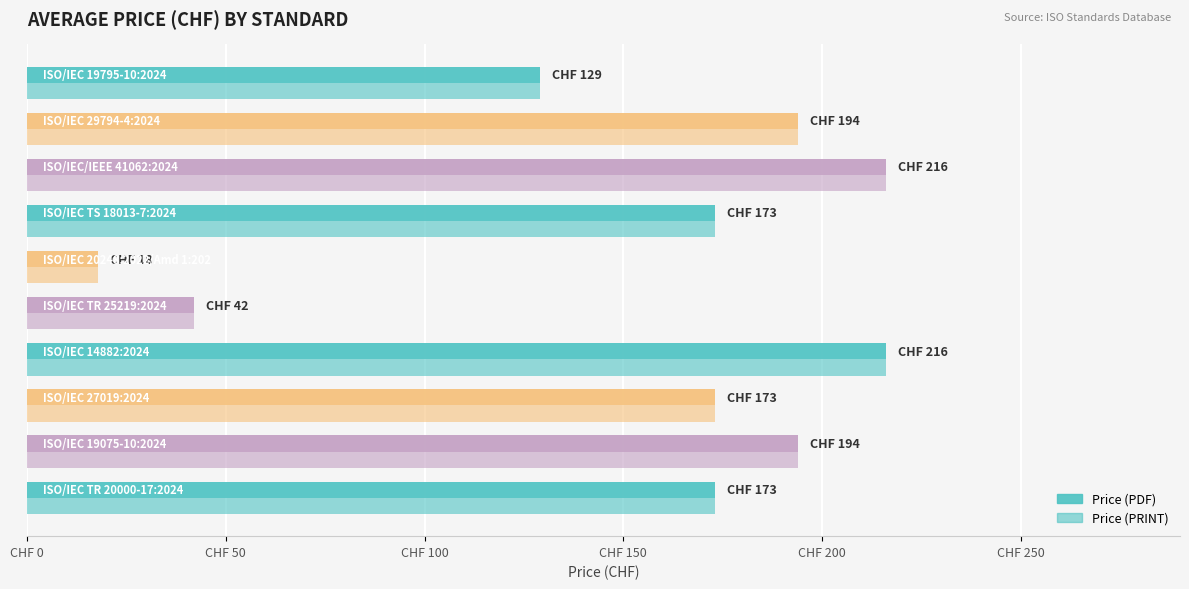

Reading left to right, transcribe all the data shown in this chart.

Price (PDF): 173	194	173	216	42	18	173	216	194	129
Price (PRINT): 173	194	173	216	42	18	173	216	194	129